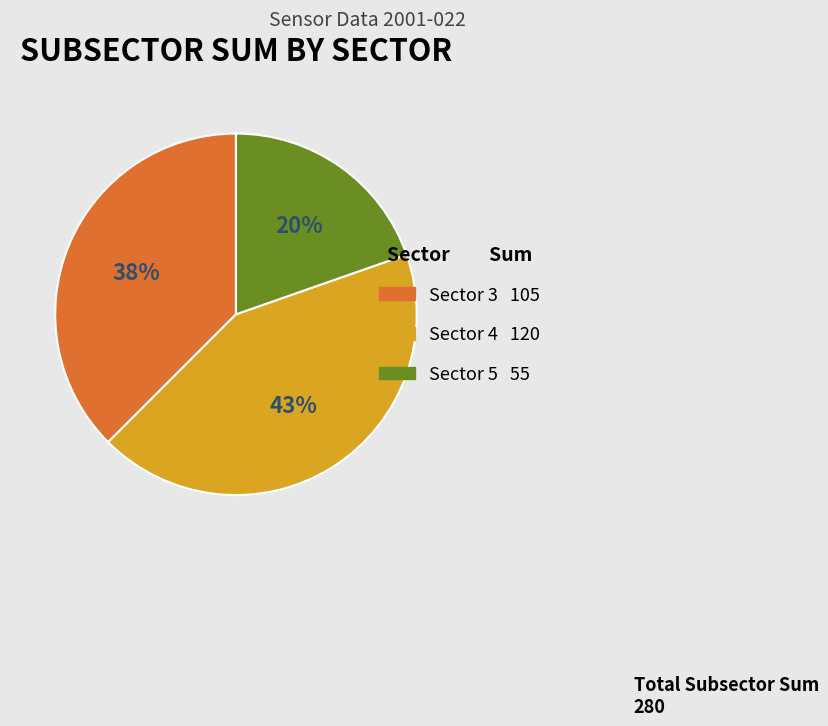

How many segments does this pie chart have?

3